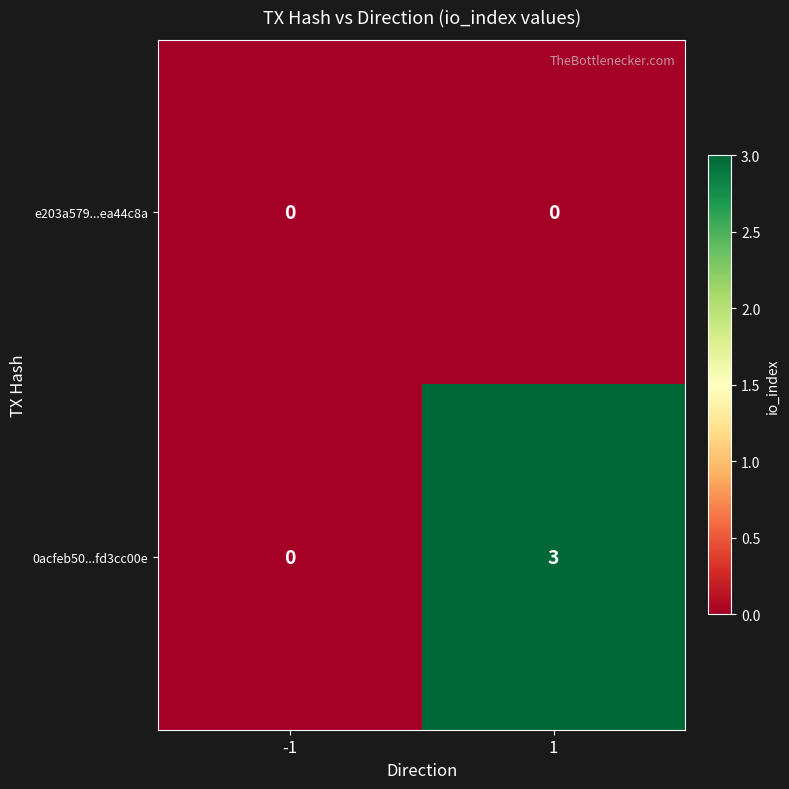

List the series in order of their peak value, highest first.

0acfeb50...fd3cc00e, e203a579...ea44c8a